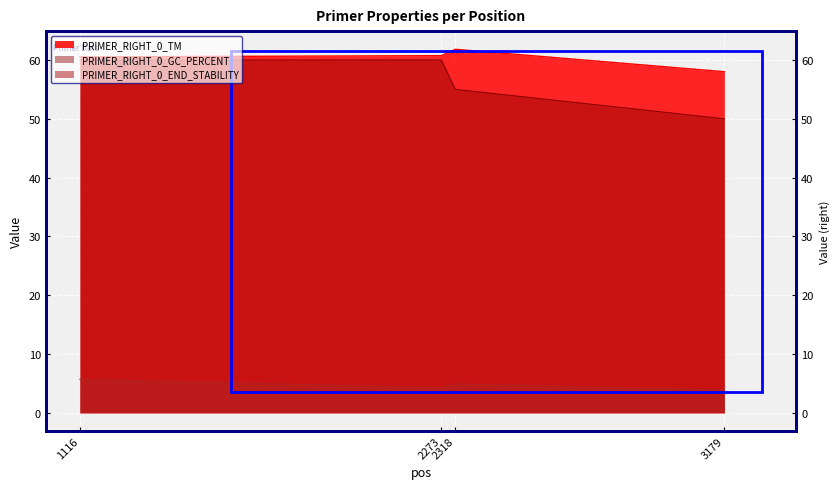

Is it true that PRIMER_RIGHT_0_GC_PERCENT equals 60.0 at 2273?

True